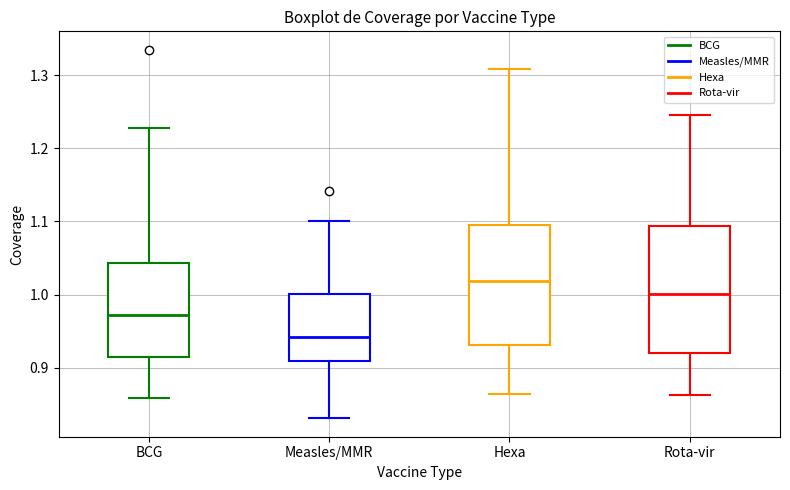

Which box has the lowest median line?

Measles/MMR